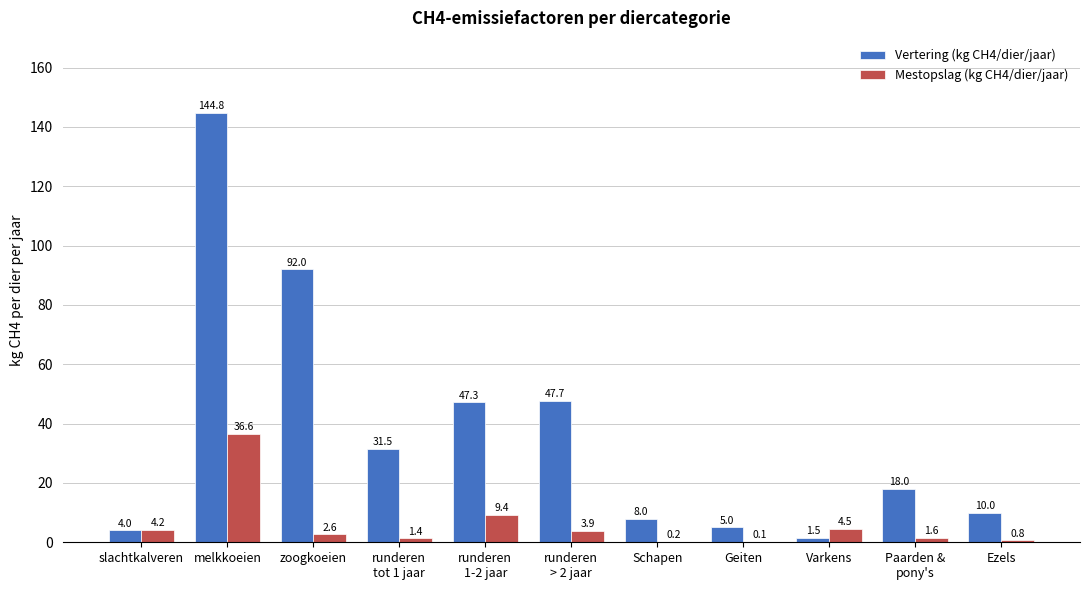

What is the highest value of the Mestopslag (kg CH4/dier/jaar) series?

36.6